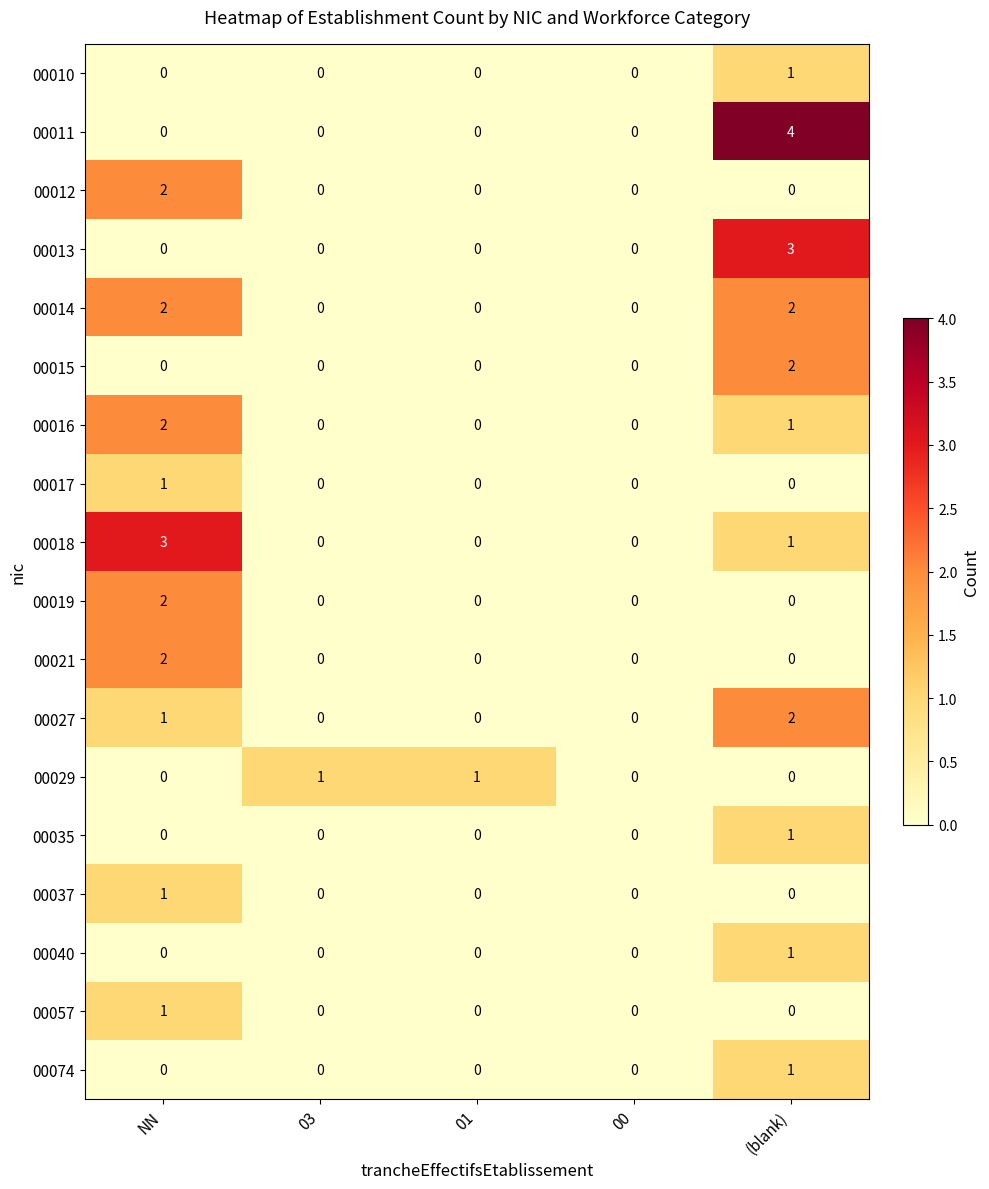

The 00018 series shows 0 at 01. True or false?

True